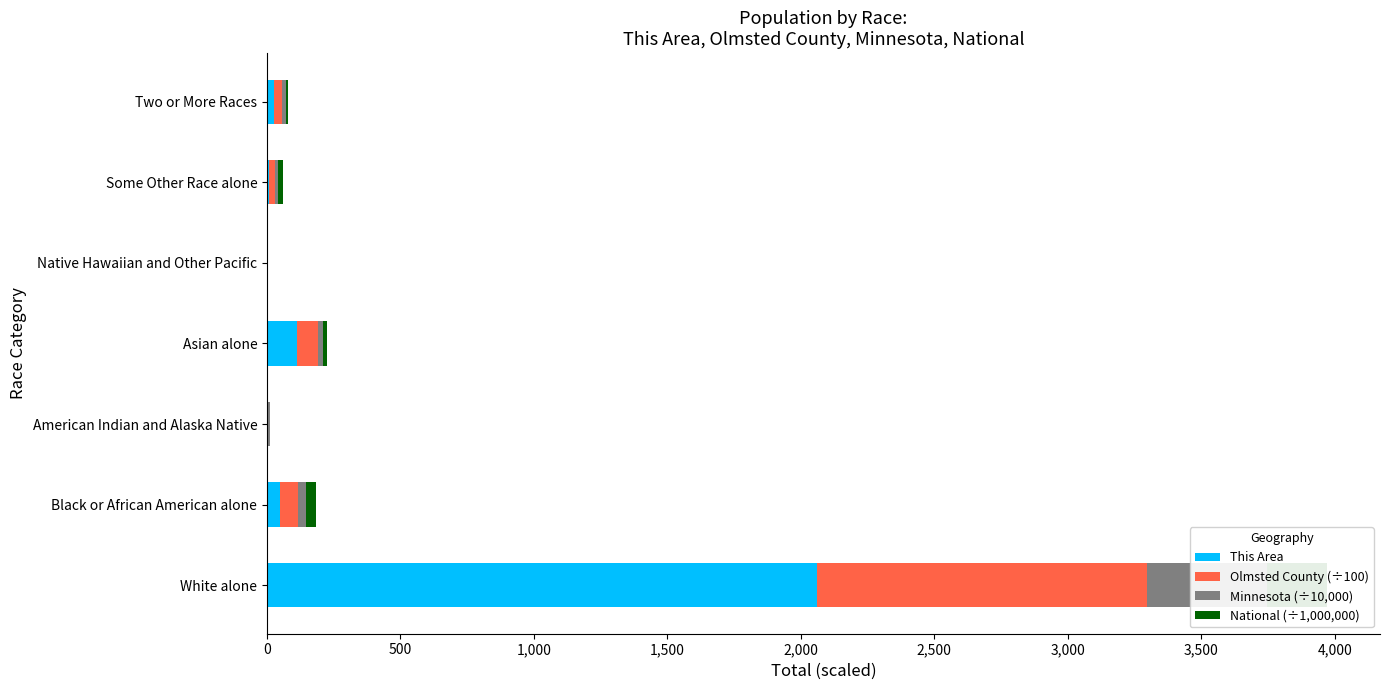

How many bars are there in total?

28